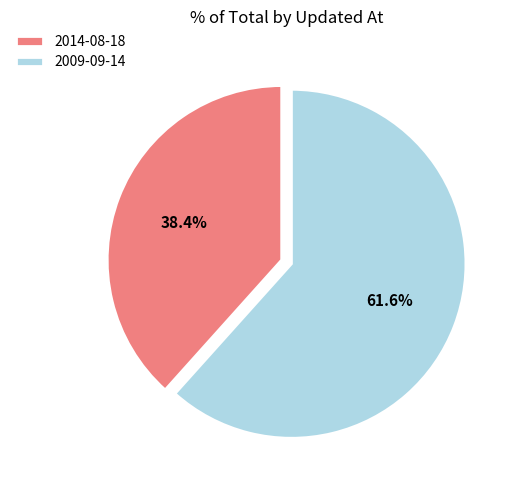

Which slice is the largest?

2009-09-14